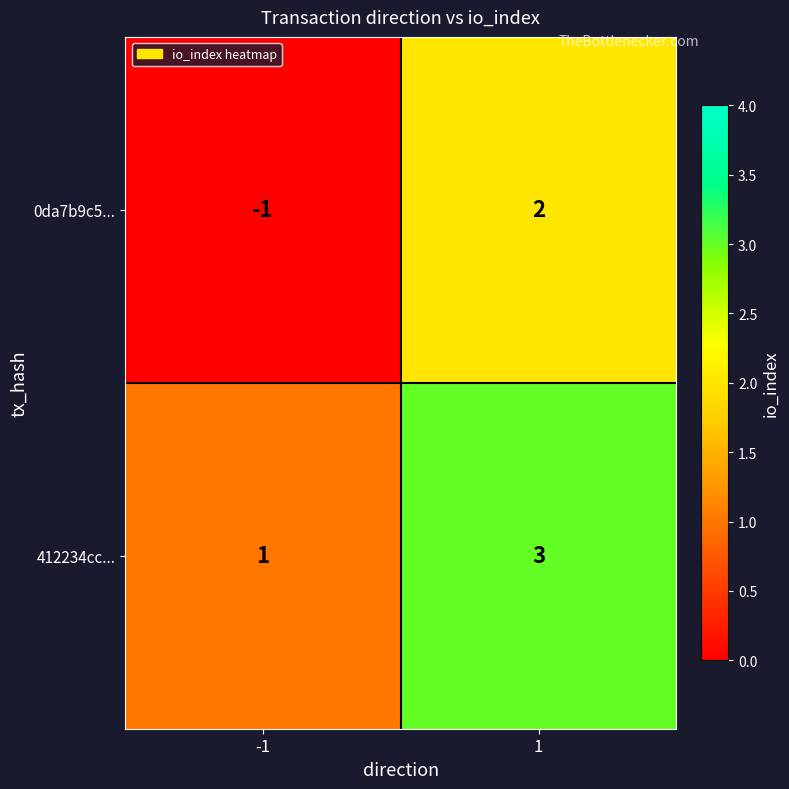

What is the difference between the highest and lowest values at -1?

2